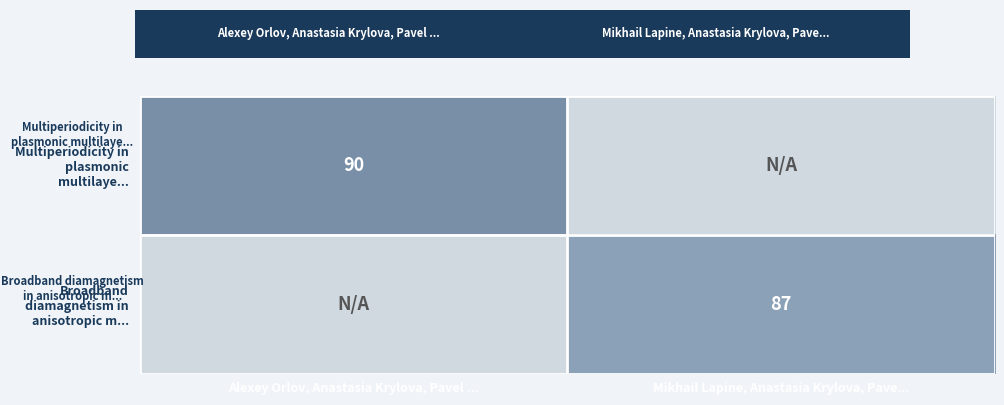

How many positive values does the Broadband diamagnetism in anisotropic m... series have?

1